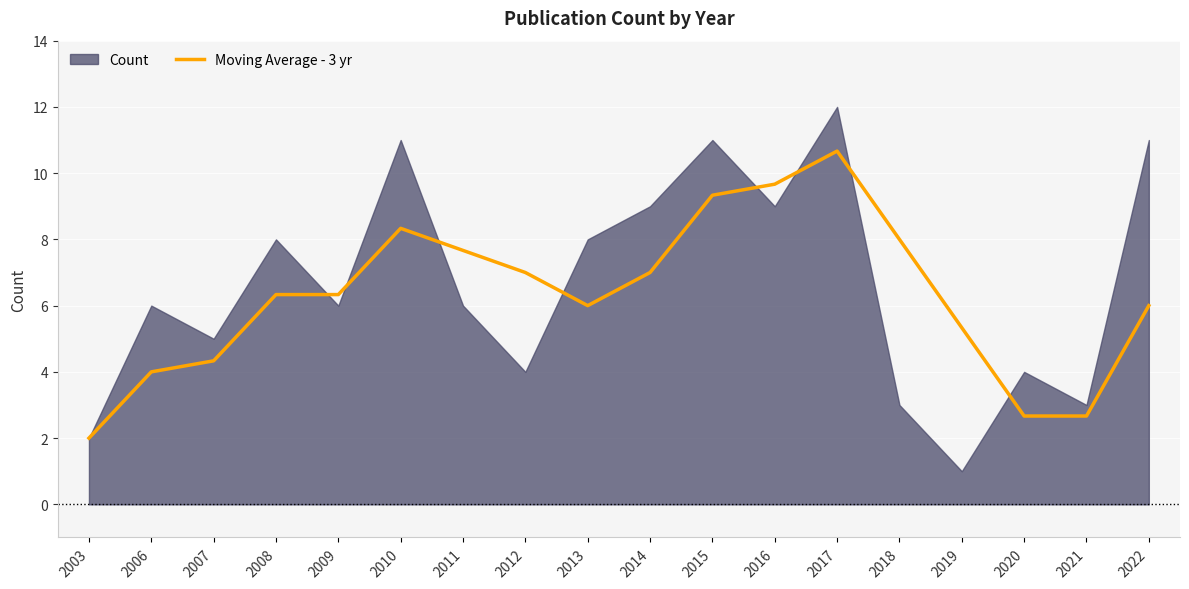

What is the difference between the maximum and minimum values?

8.7